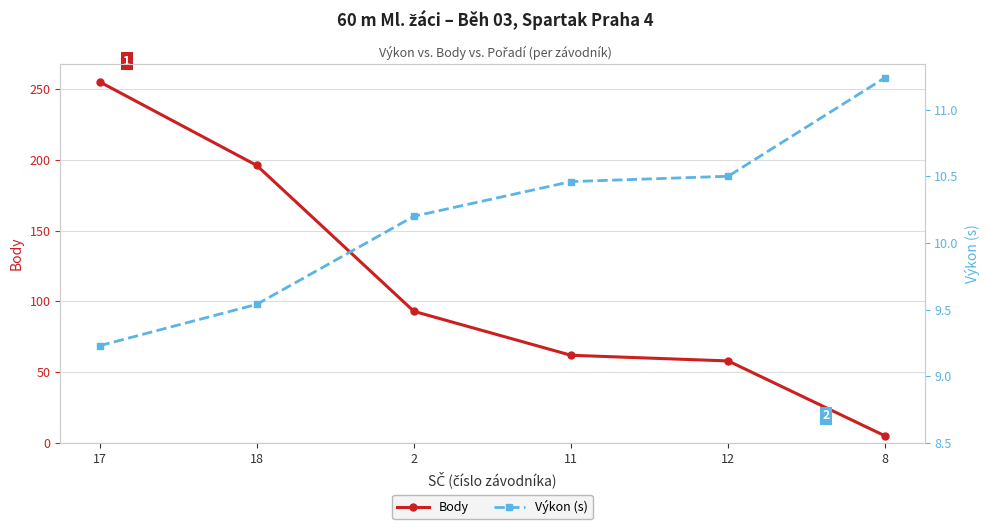

The value of Body at 2 is 130.7. True or false?

False